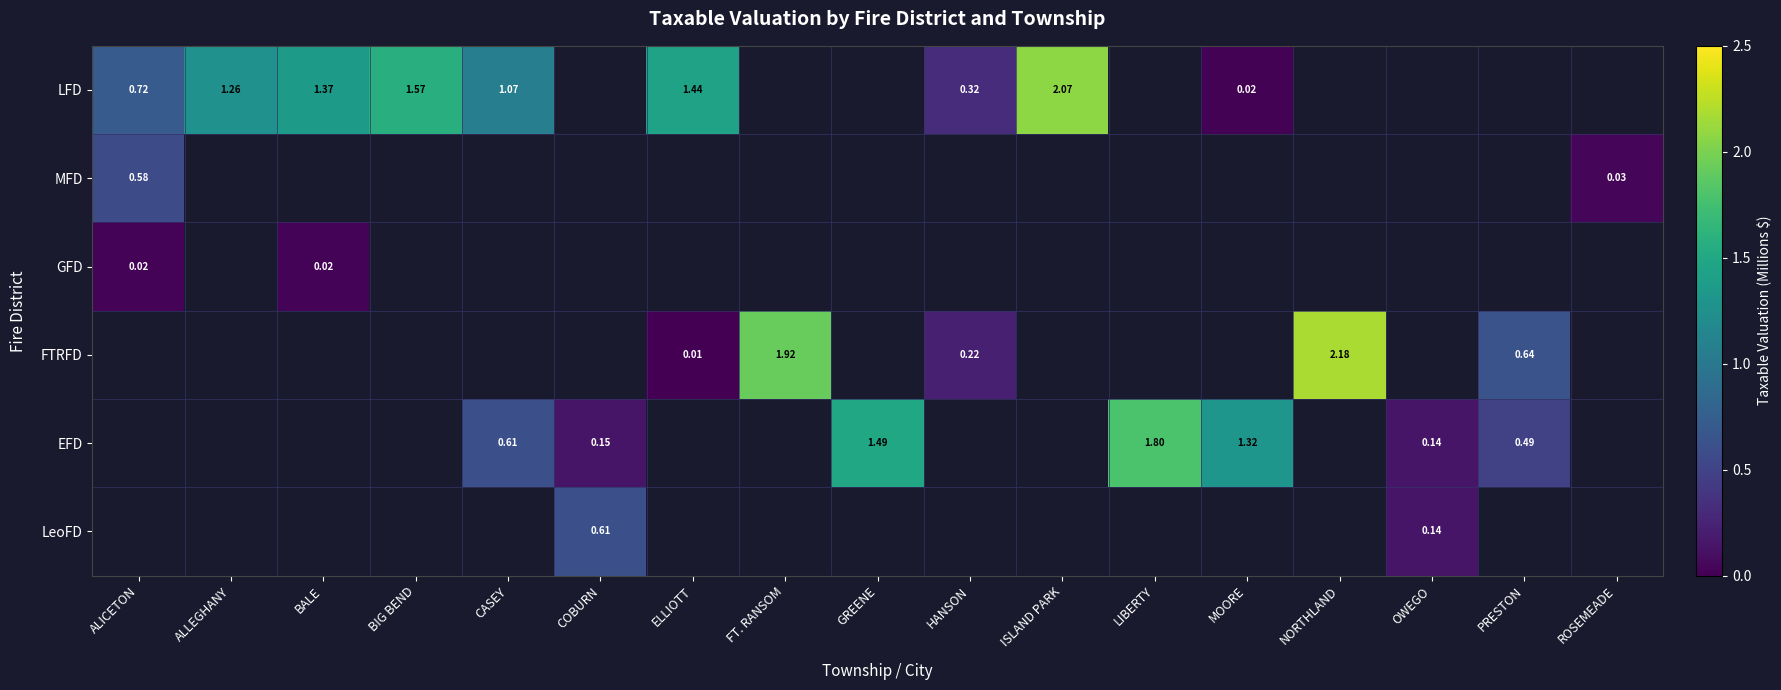

Which has a higher value, CASEY or NORTHLAND?

CASEY